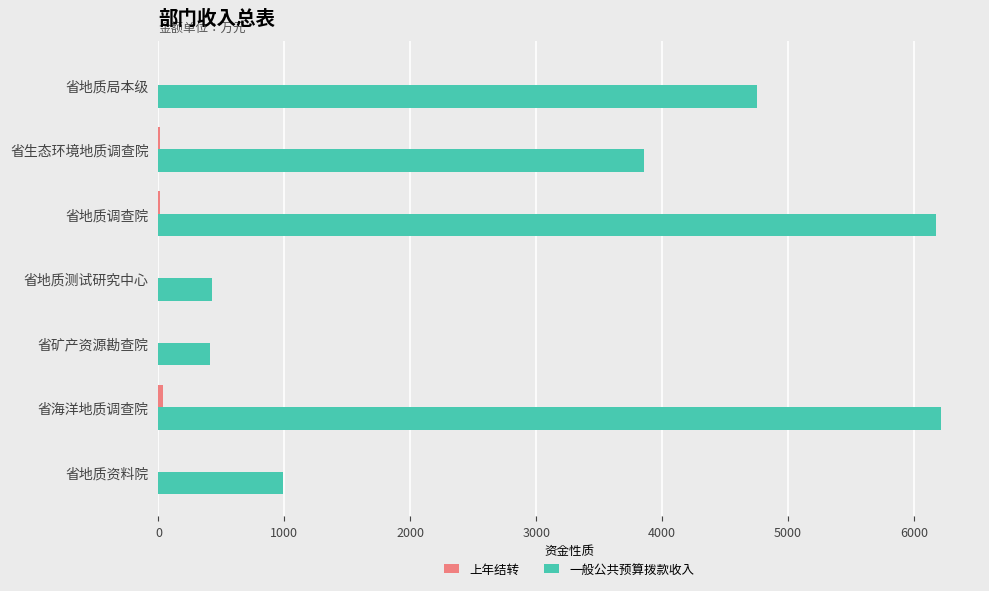

Which series changed the most between 省地质局本级 and 省海洋地质调查院?

一般公共预算拨款收入